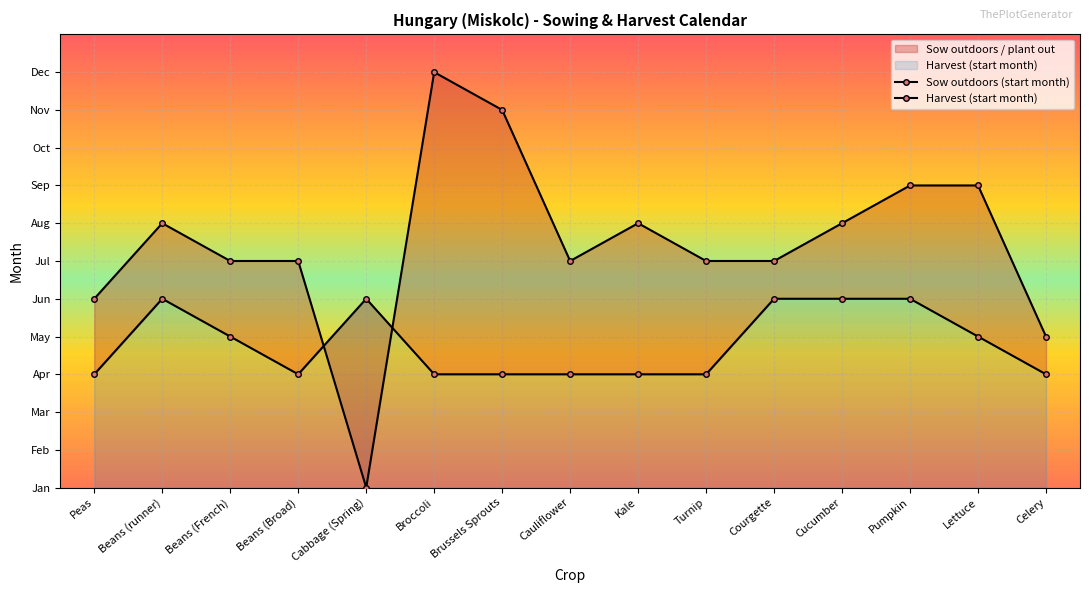

Count the number of categories in the chart.

15